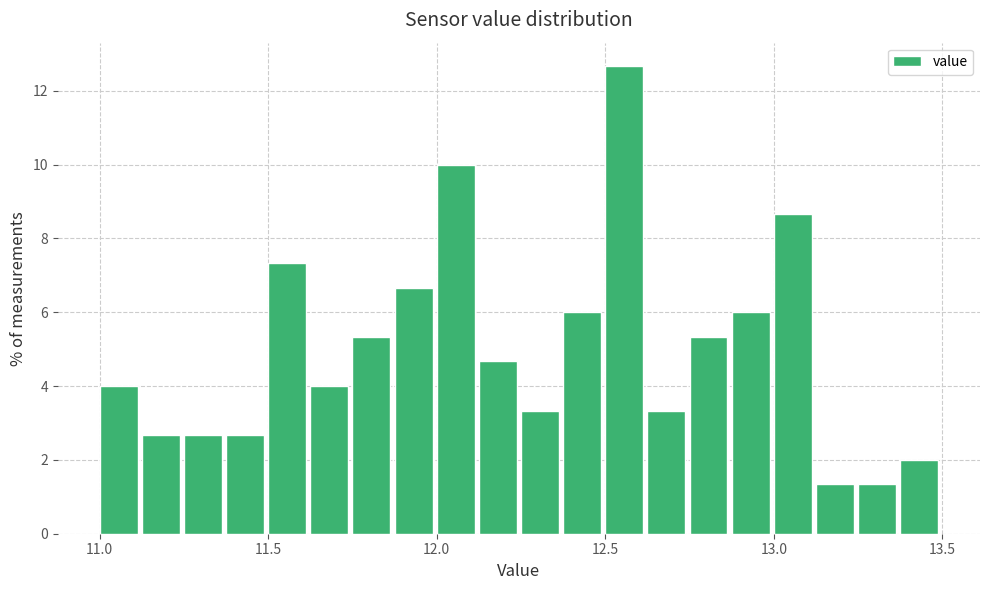

Read against the x-axis, roughly where is the centre of the tallest bar?

12.55